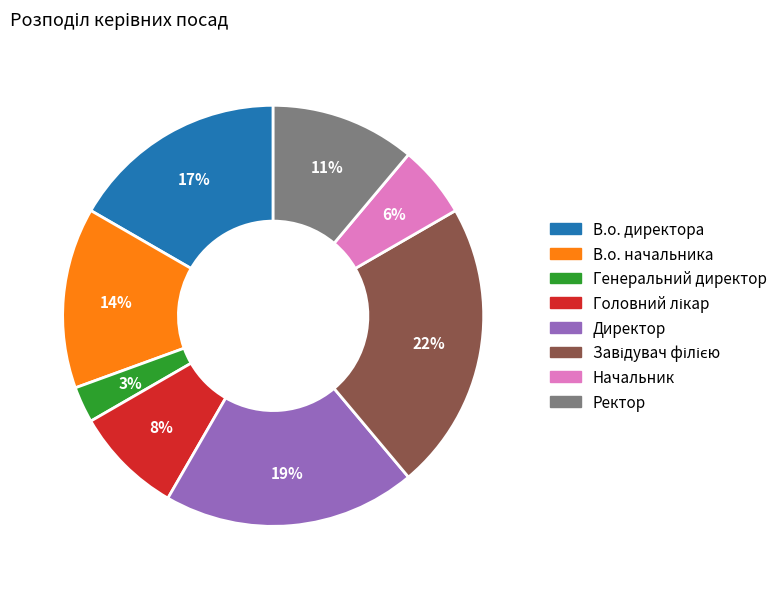

To the nearest percent, what is the average slice percentage?

12%